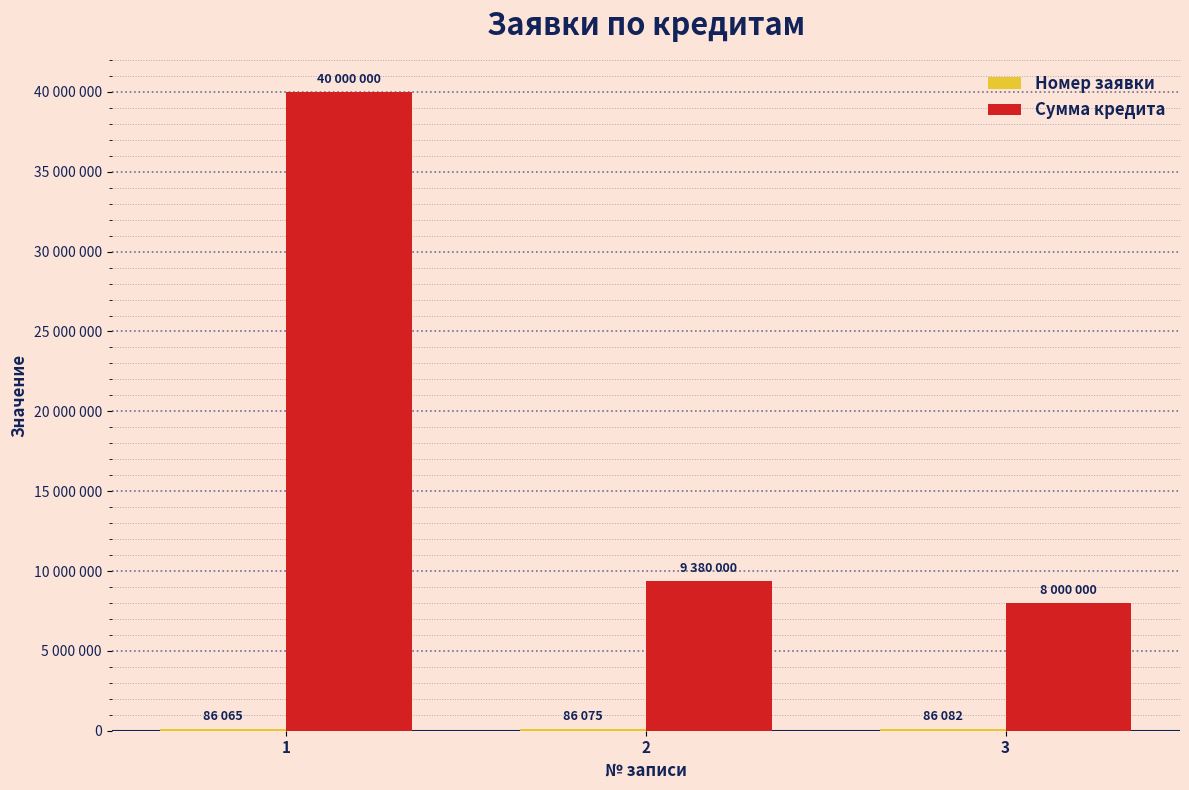

Does the chart contain stacked bars?

No